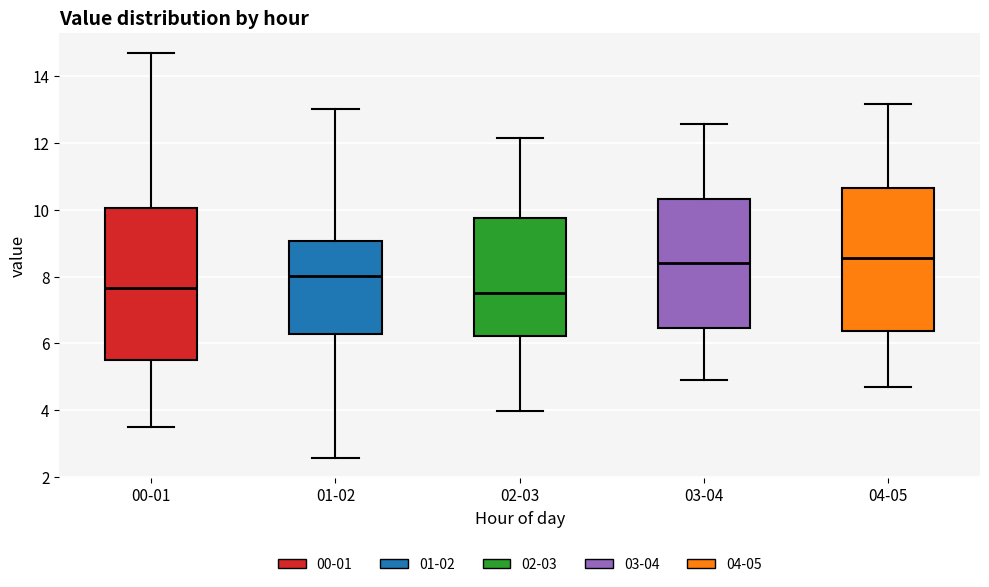

Reading left to right, transcribe this box plot: for each box, give where its median line is, the range the box spans, and where its two whiskers end, as read against the y-axis. The values are not printed on the chart, so give them approximately, as read against the axis.

00-01: median 7.6, box 5.6 to 10.0, whiskers 3.6 to 14.8
01-02: median 8.0, box 6.2 to 9.0, whiskers 2.6 to 13.0
02-03: median 7.6, box 6.2 to 9.8, whiskers 4.0 to 12.2
03-04: median 8.4, box 6.4 to 10.4, whiskers 5.0 to 12.6
04-05: median 8.6, box 6.4 to 10.6, whiskers 4.8 to 13.2